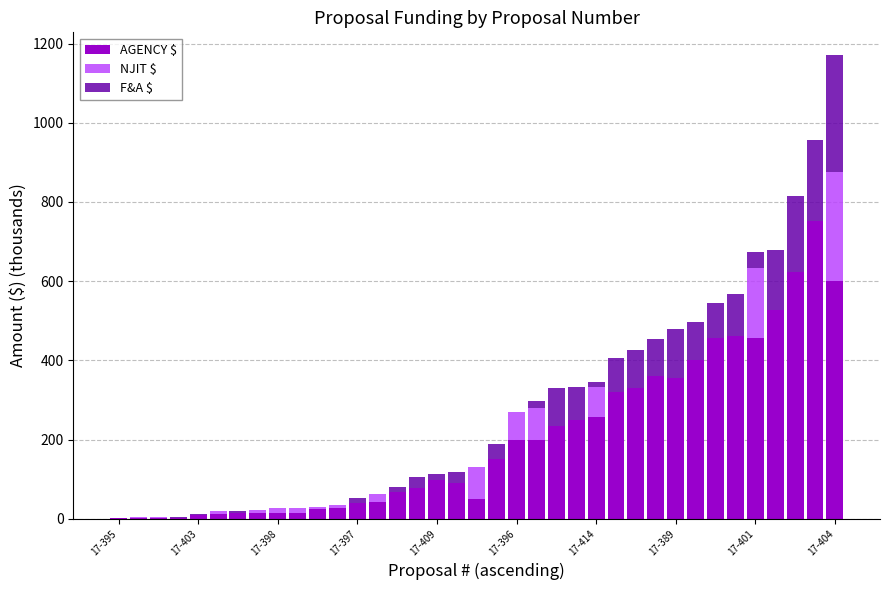

Does the chart contain stacked bars?

Yes